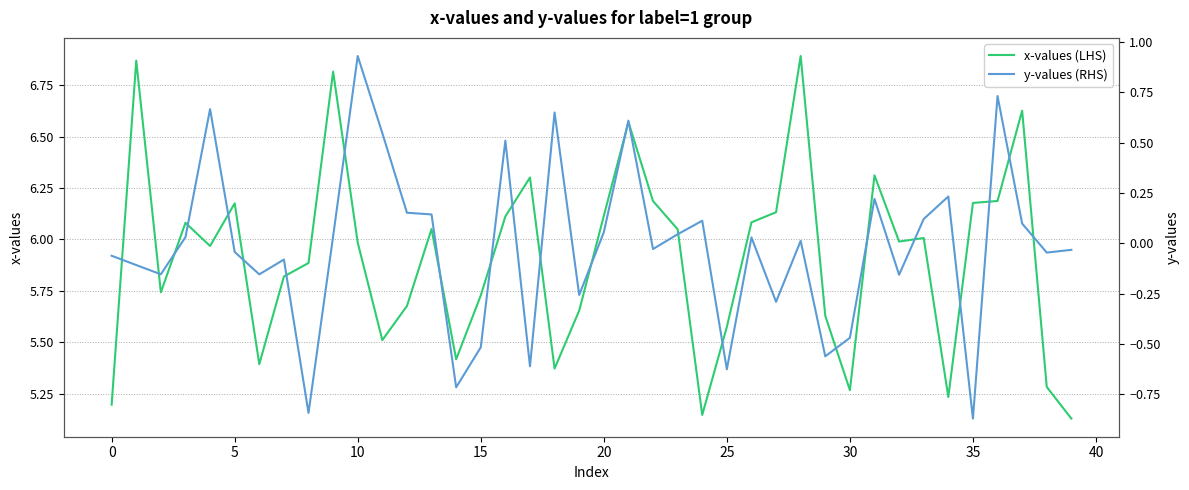

What is the label of the 30th point from the left?

29